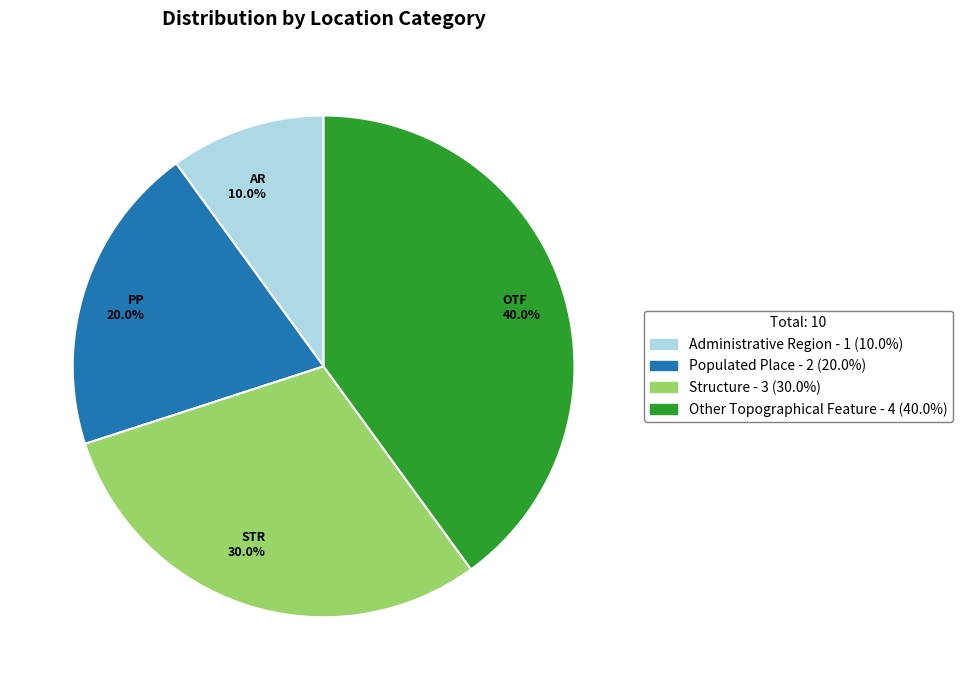

Is PP 20.0% the majority of the pie?

No